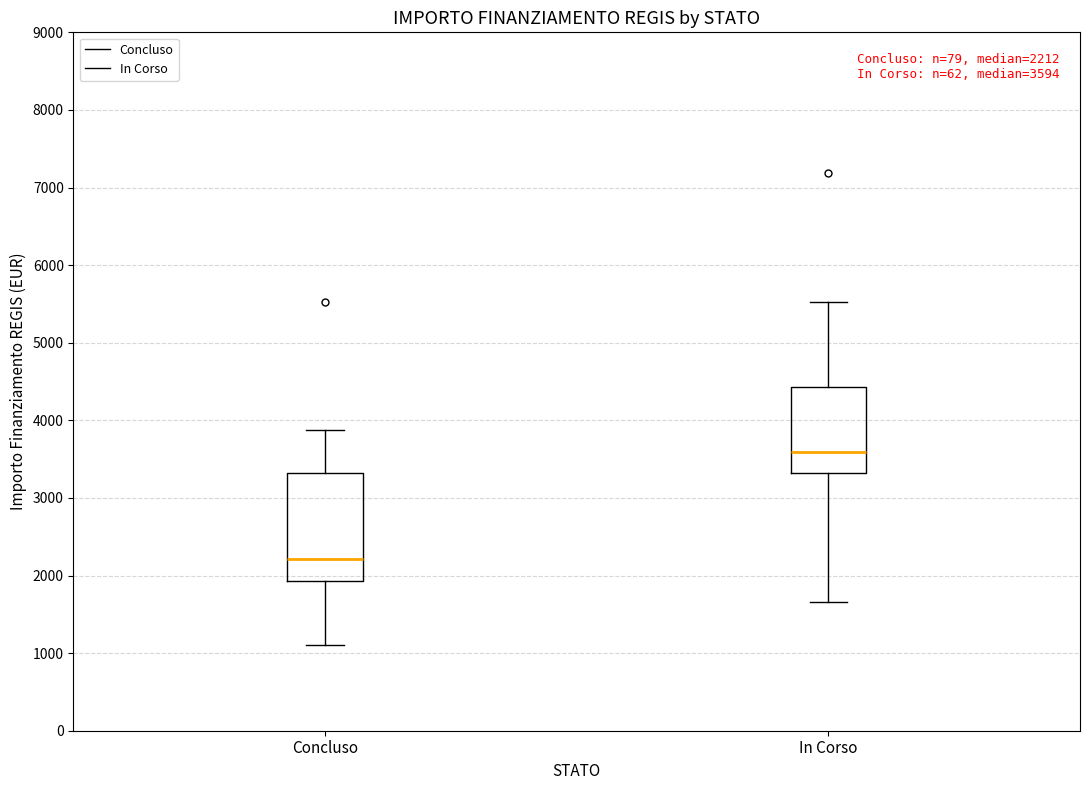

Which box has the lowest median line?

Concluso